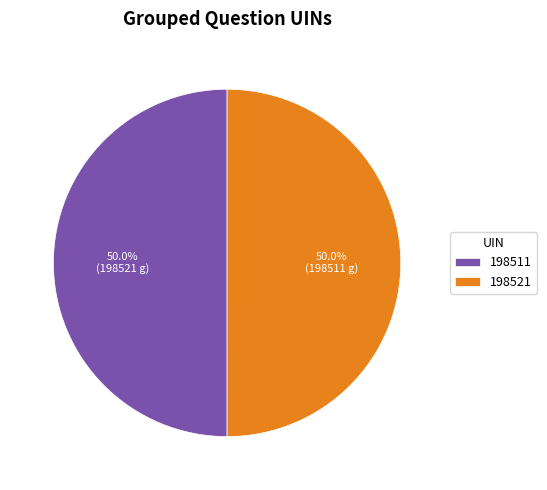

Approximately how many times larger is the value at 198521 compared to 198511?

1.0